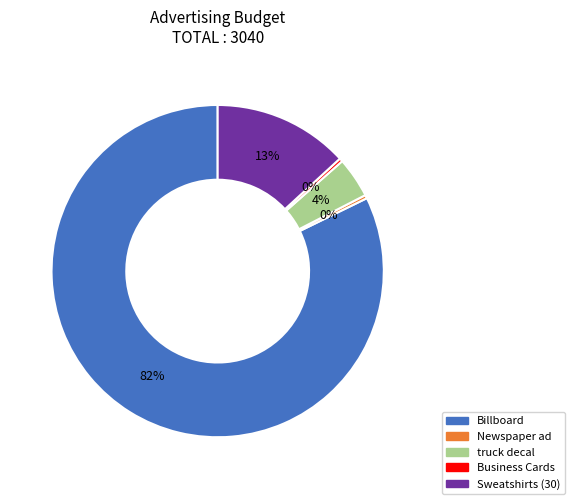

Which category accounts for the majority?

Billboard